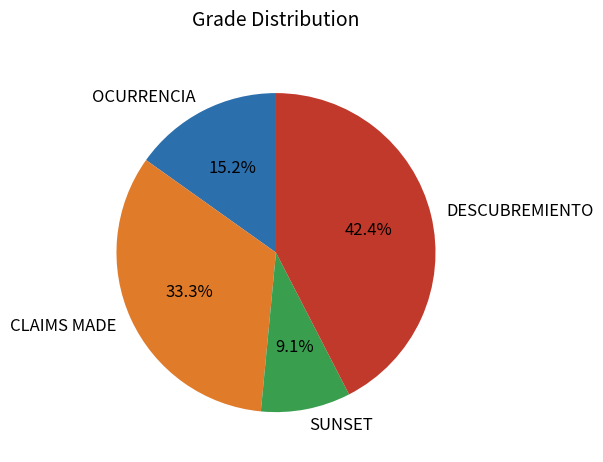

The OCURRENCIA slice represents 15% of the pie. True or false?

True